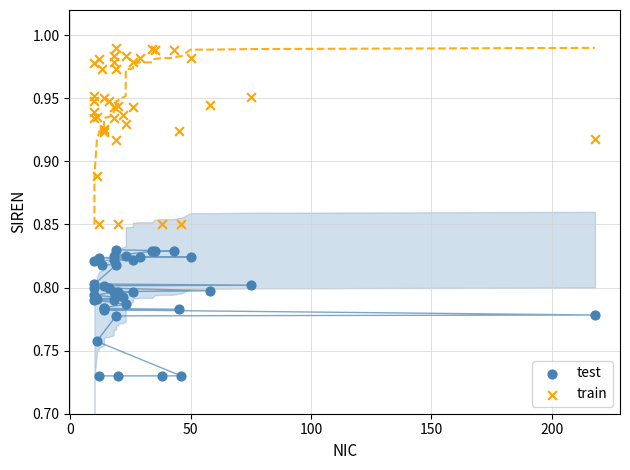

What are all the series names shown in the legend?

test, train